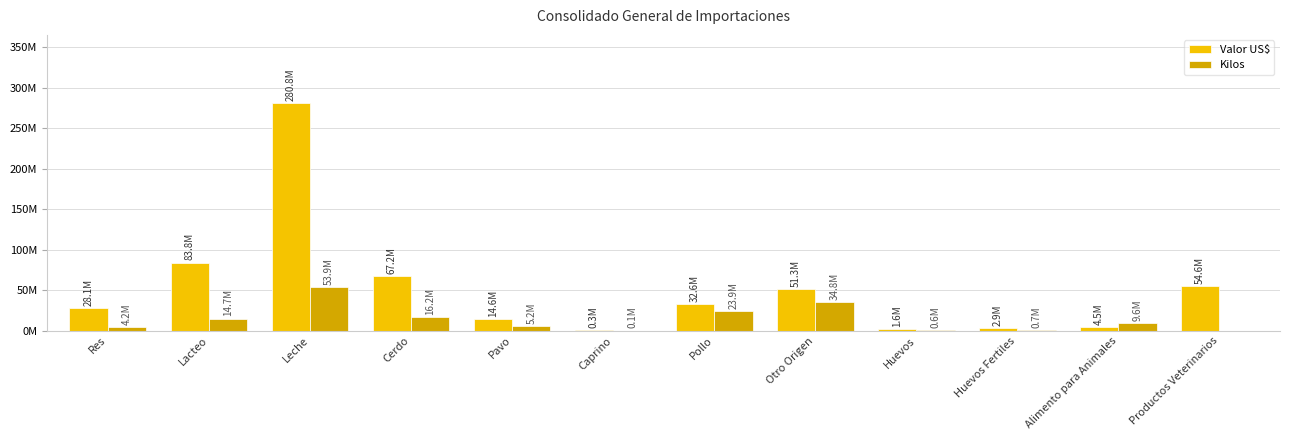

The Kilos series shows 76254851.4 at Leche. True or false?

False